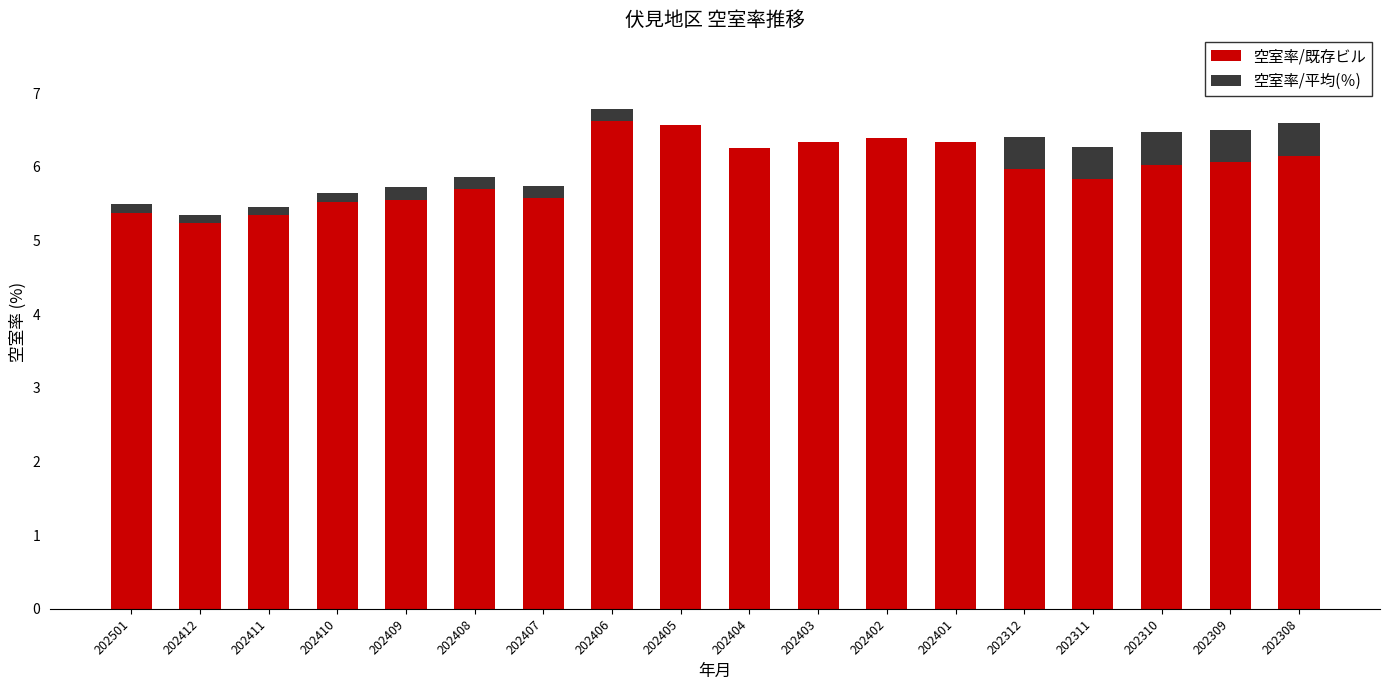

What is the sum of the 空室率/既存ビル values at 202407 and 202402?

12.0